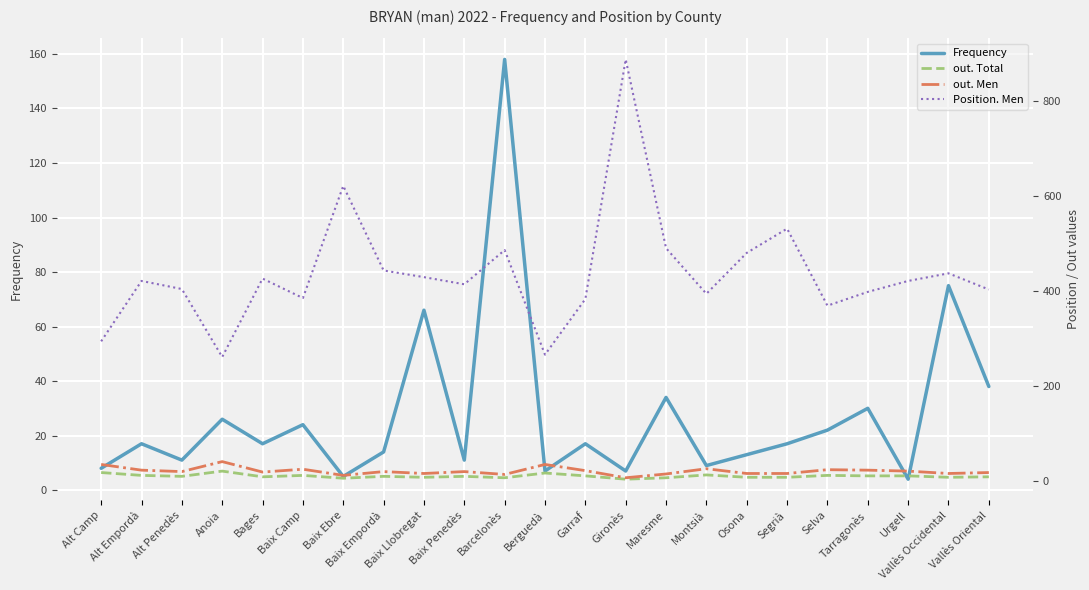

What is the maximum value for out. Total?

21